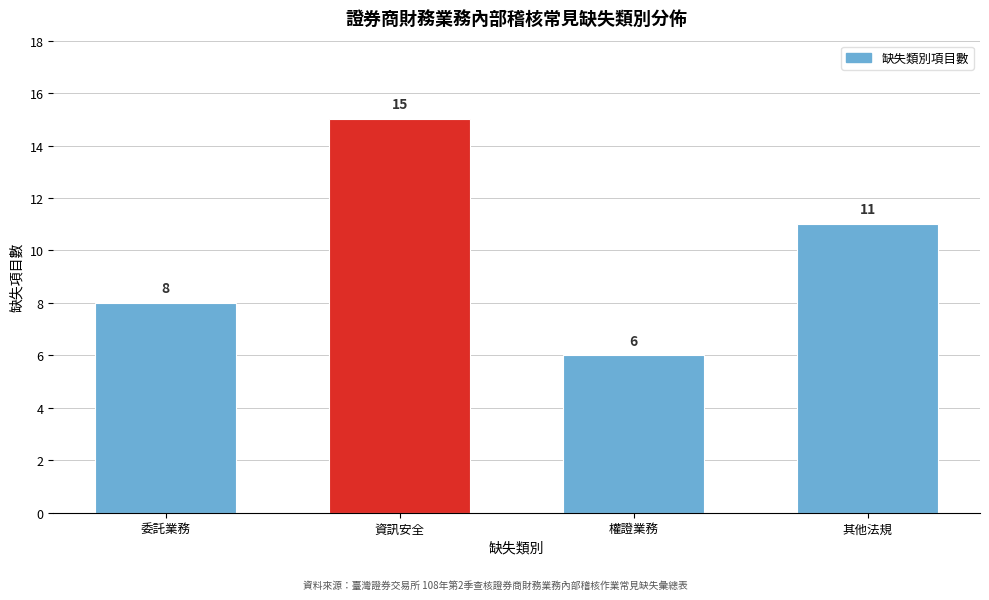

Reading right to left, transcribe all the data shown in this chart.

其他法規=11	權證業務=6	資訊安全=15	委託業務=8